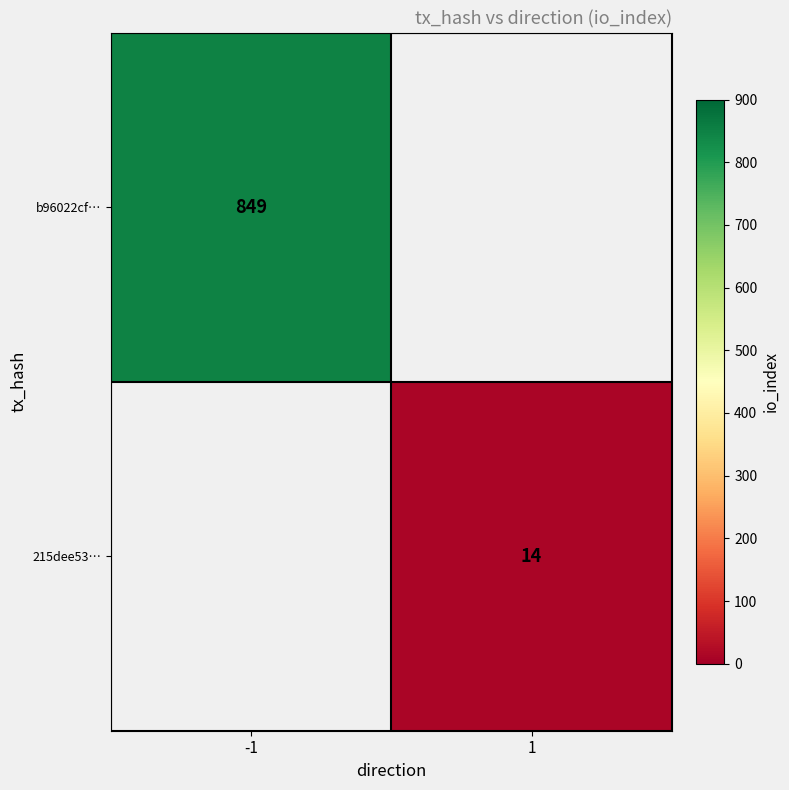

Which has a higher value, 1 or -1?

-1